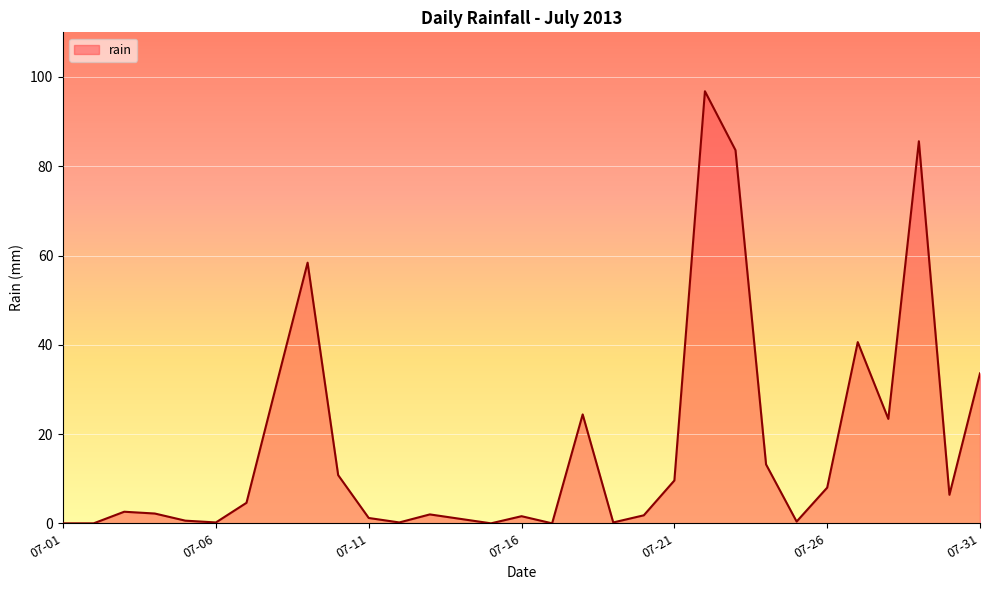

What is the difference between the maximum and minimum values?

96.8